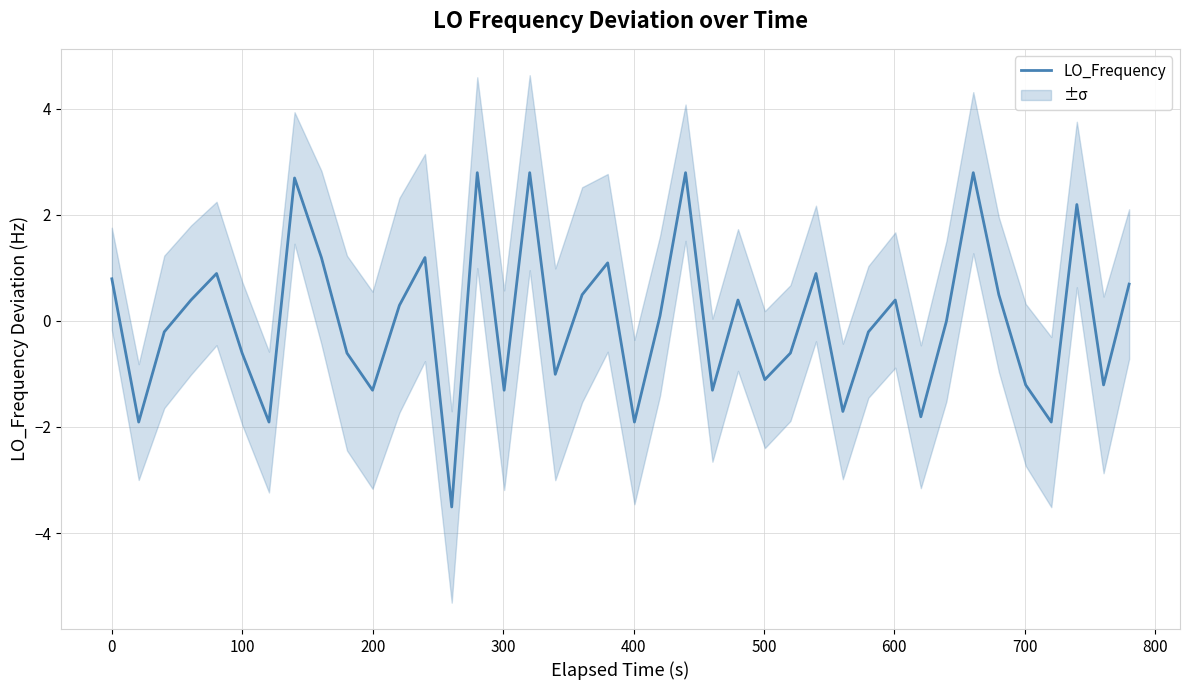

Does the chart have visible grid lines?

Yes